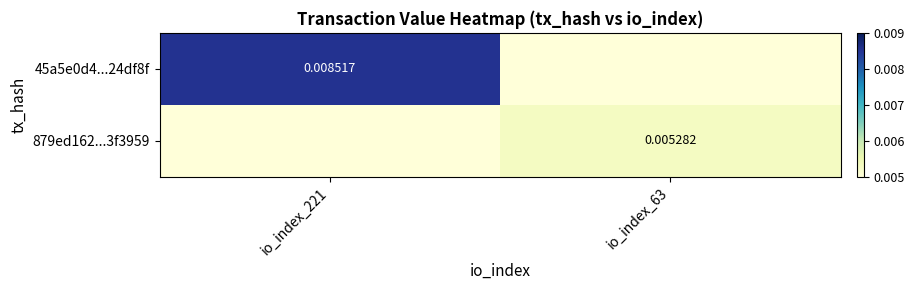

Is the value of 45a5e0d4...24df8f at io_index_221 greater than the value of 879ed162...3f3959 at io_index_63?

Yes